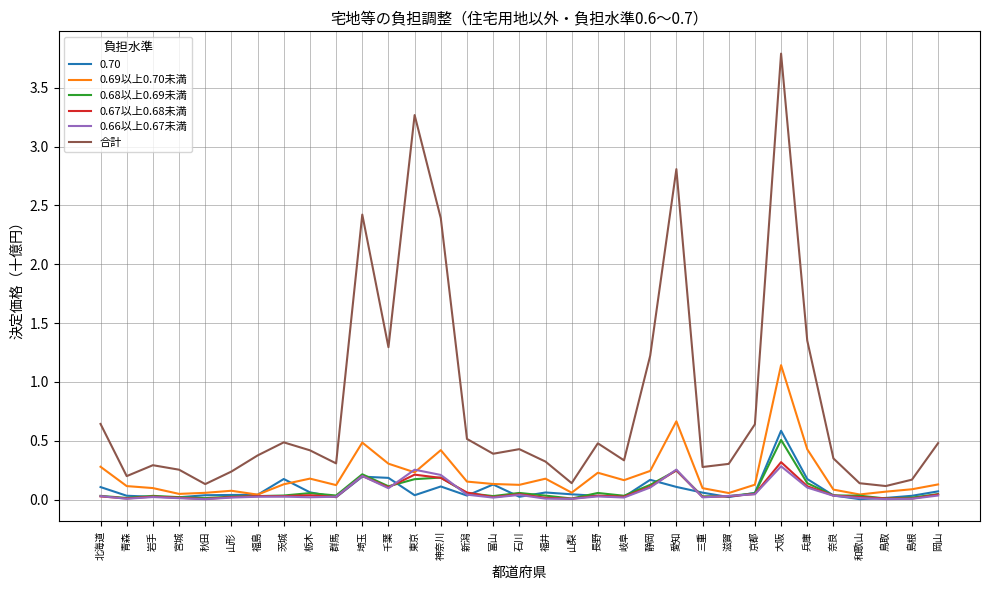

Which series has the largest range (max minus min)?

合計